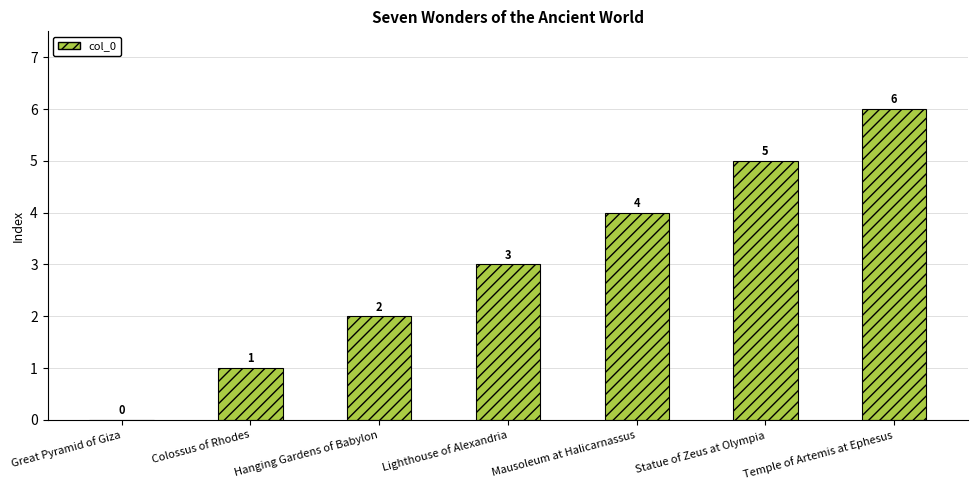

What is the sum of the values at Hanging Gardens of Babylon and Colossus of Rhodes?

3